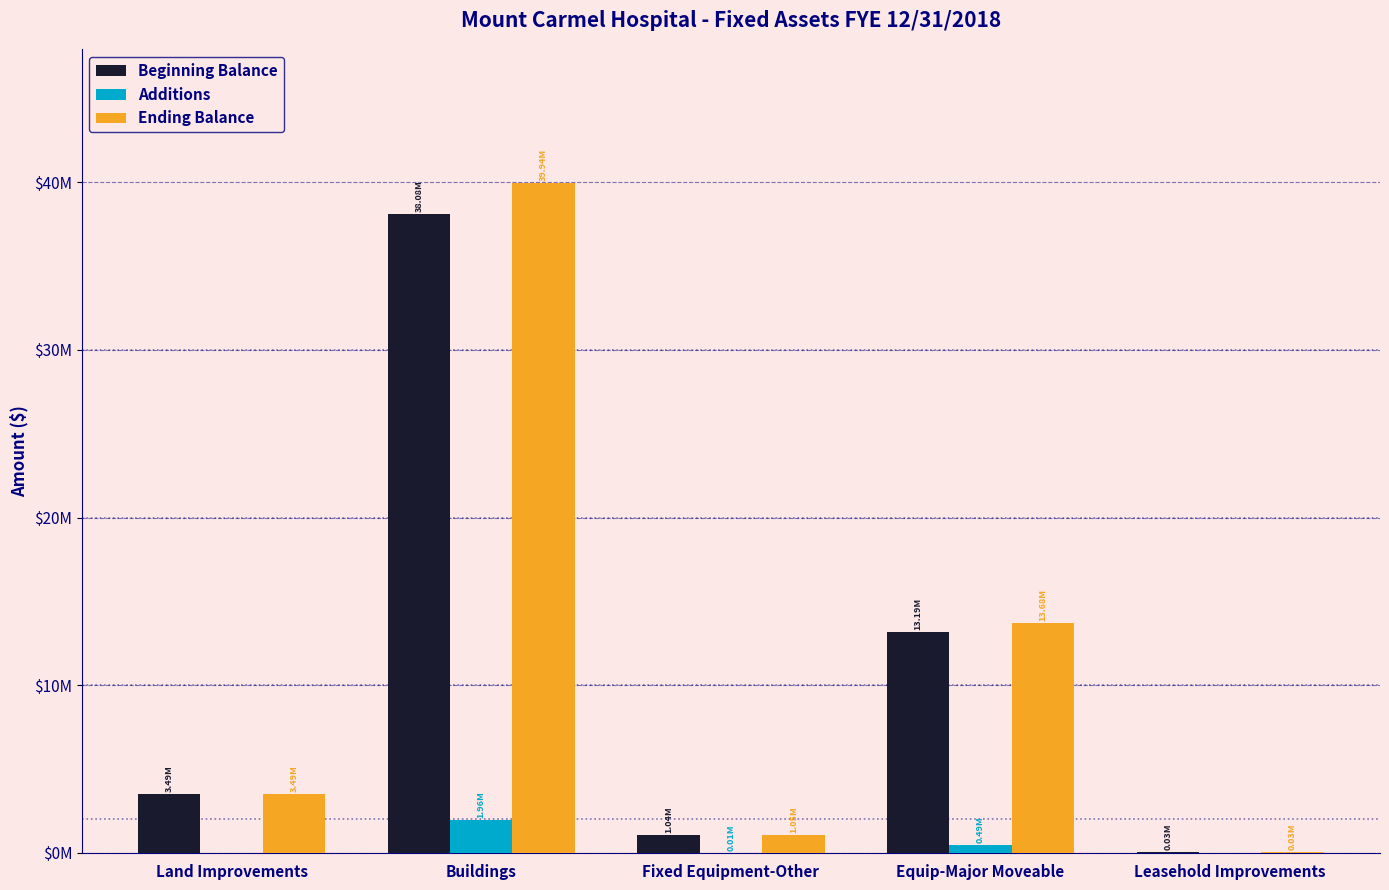

At which category is the sum across all series the highest?

Buildings